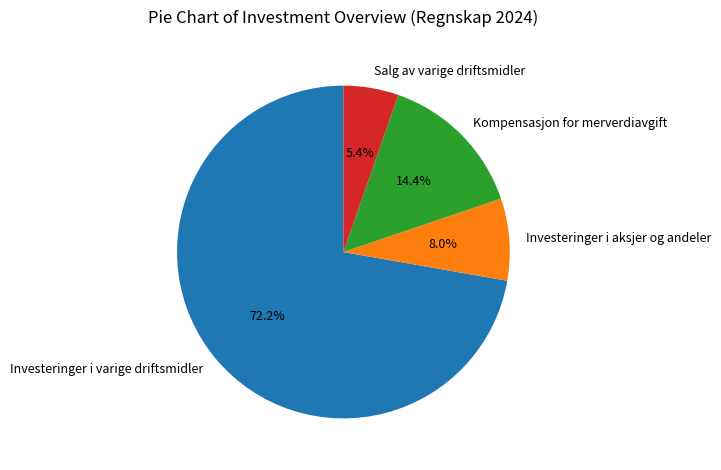

What is the largest slice in the pie chart?

Investeringer i varige driftsmidler